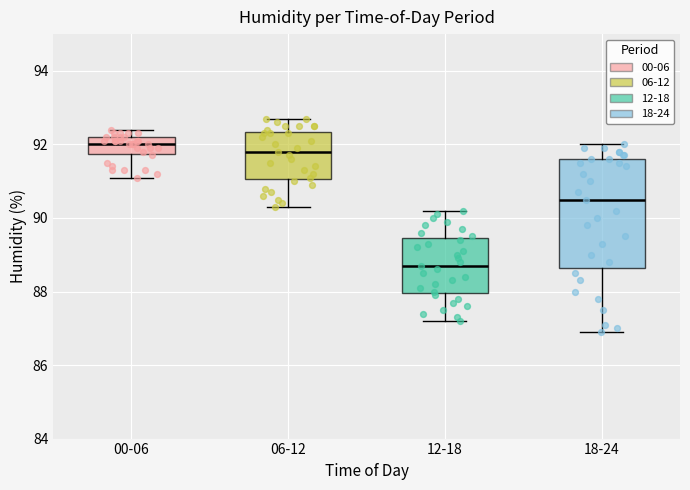

Reading left to right, read every box against the y-axis: the position of its median line, the range the box covers, and the ends of its whiskers. The values are not printed on the chart, so give them approximately, as read against the axis.

00-06: median 92.0, box 91.8 to 92.2, whiskers 91.2 to 92.4
06-12: median 91.8, box 91.0 to 92.4, whiskers 90.4 to 92.8
12-18: median 88.8, box 88.0 to 89.4, whiskers 87.2 to 90.2
18-24: median 90.6, box 88.6 to 91.6, whiskers 87.0 to 92.0